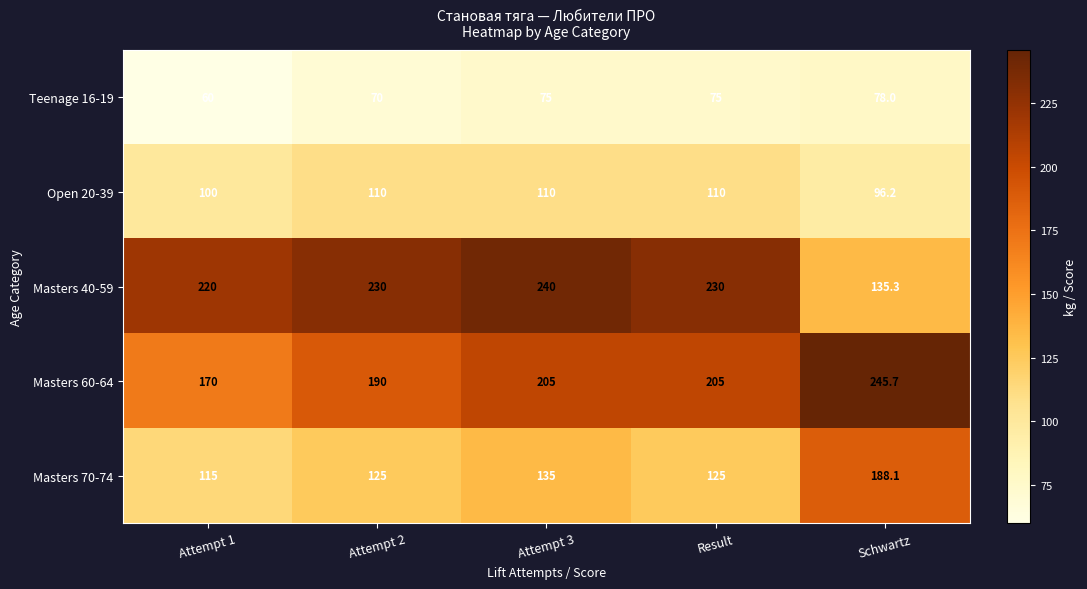

Which series has the largest total across all categories?

Masters 40-59